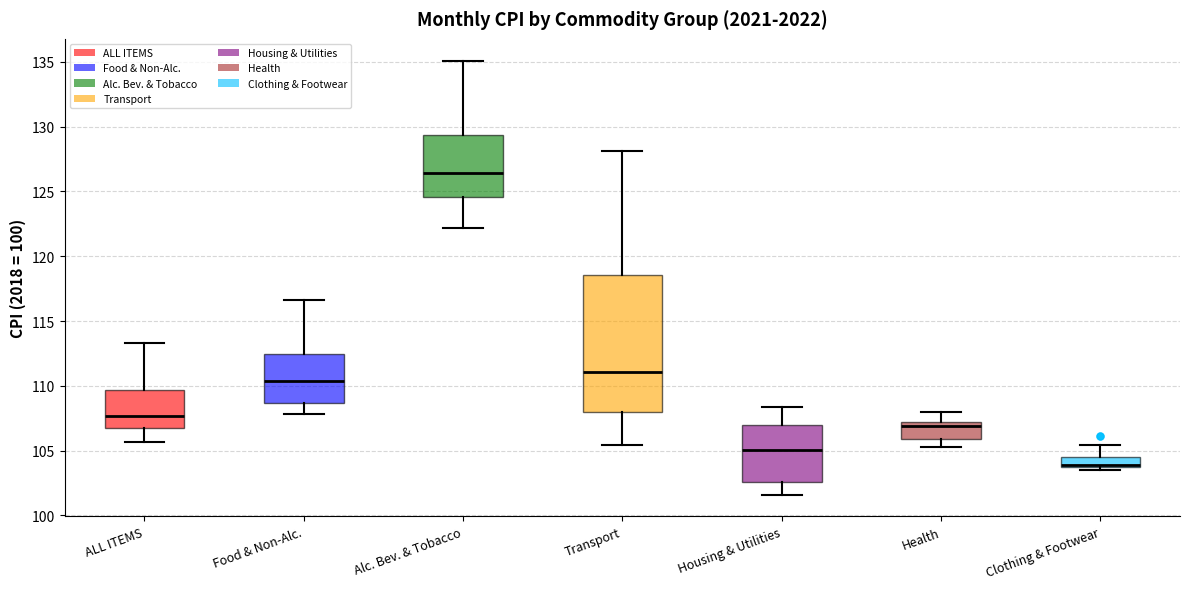

Reading left to right, transcribe this box plot: for each box, give where its median line is, the range the box spans, and where its two whiskers end, as read against the y-axis. The values are not printed on the chart, so give them approximately, as read against the axis.

ALL ITEMS: median 107.5, box 107.0 to 109.5, whiskers 105.5 to 113.5
Food & Non-Alc.: median 110.5, box 108.5 to 112.5, whiskers 108.0 to 116.5
Alc. Bev. & Tobacco: median 126.5, box 124.5 to 129.5, whiskers 122.0 to 135.0
Transport: median 111.0, box 108.0 to 118.5, whiskers 105.5 to 128.0
Housing & Utilities: median 105.0, box 102.5 to 107.0, whiskers 101.5 to 108.5
Health: median 107.0 (just below the box's upper edge), box 106.0 to 107.0, whiskers 105.5 to 108.0
Clothing & Footwear: median 104.0 (drawn on the box's lower edge), box 104.0 to 104.5, whiskers 103.5 to 105.5